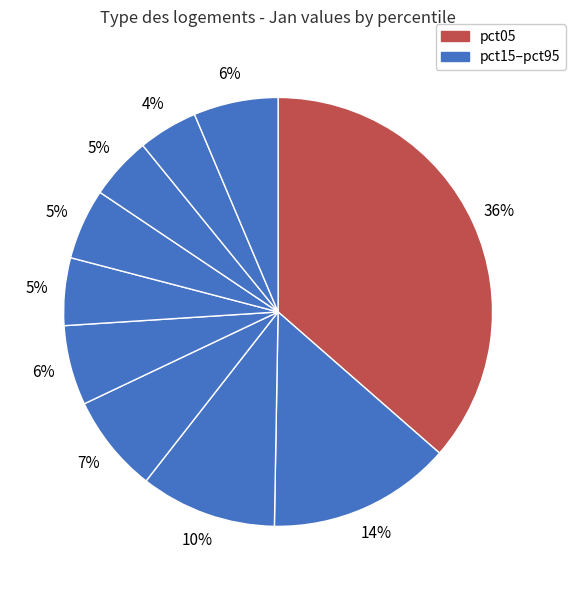

Count the number of slices in the pie.

10